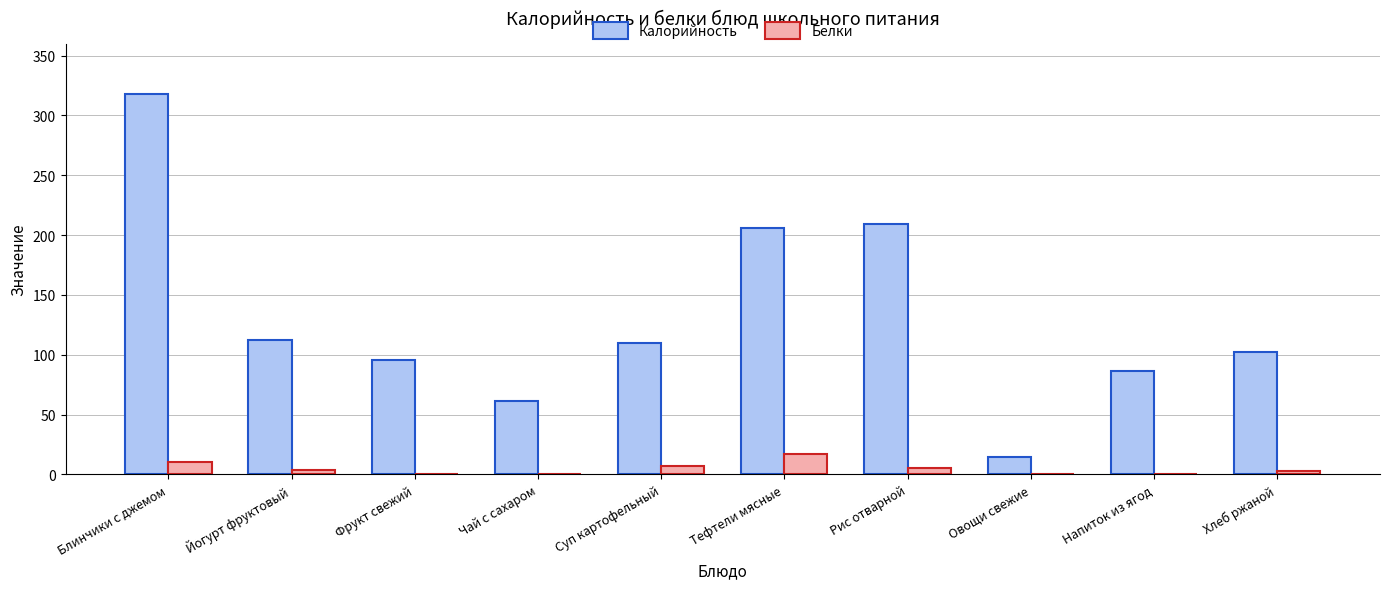

At which category is the sum across all series the highest?

Блинчики с джемом